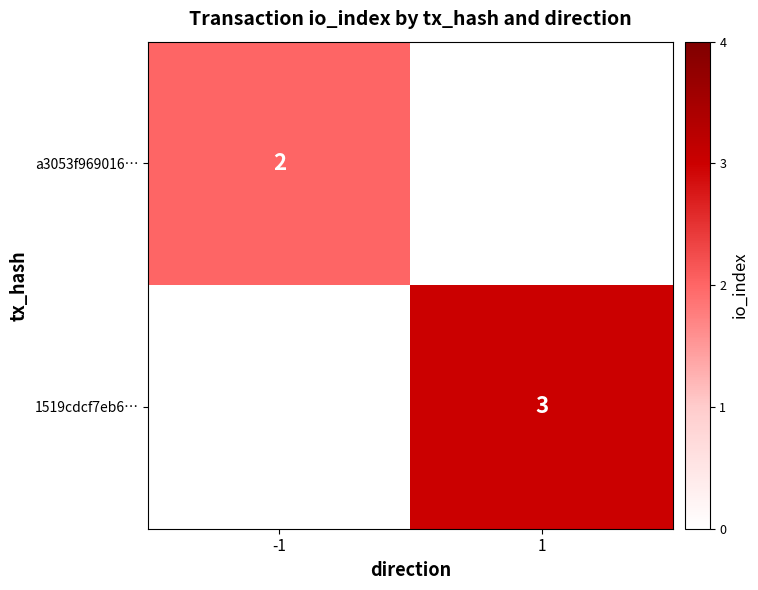

Is it true that a3053f969016… equals 2 at -1?

True